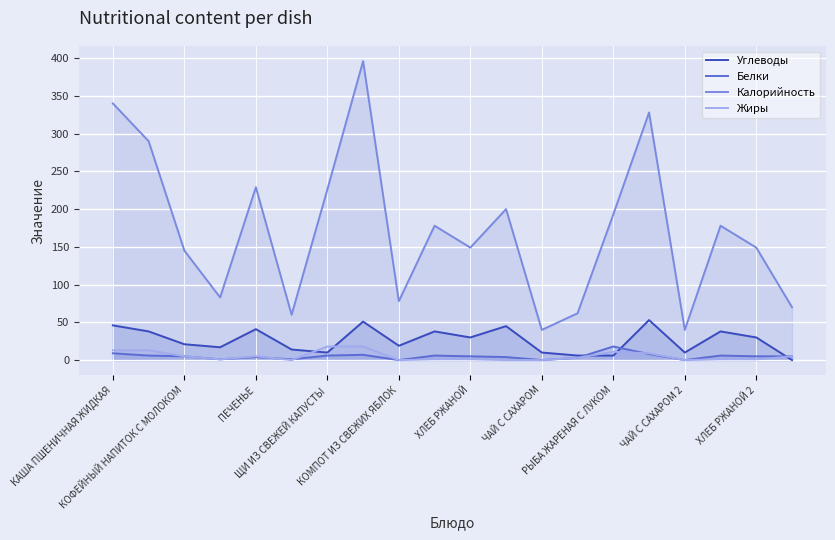

How many categories are shown in the chart?

20